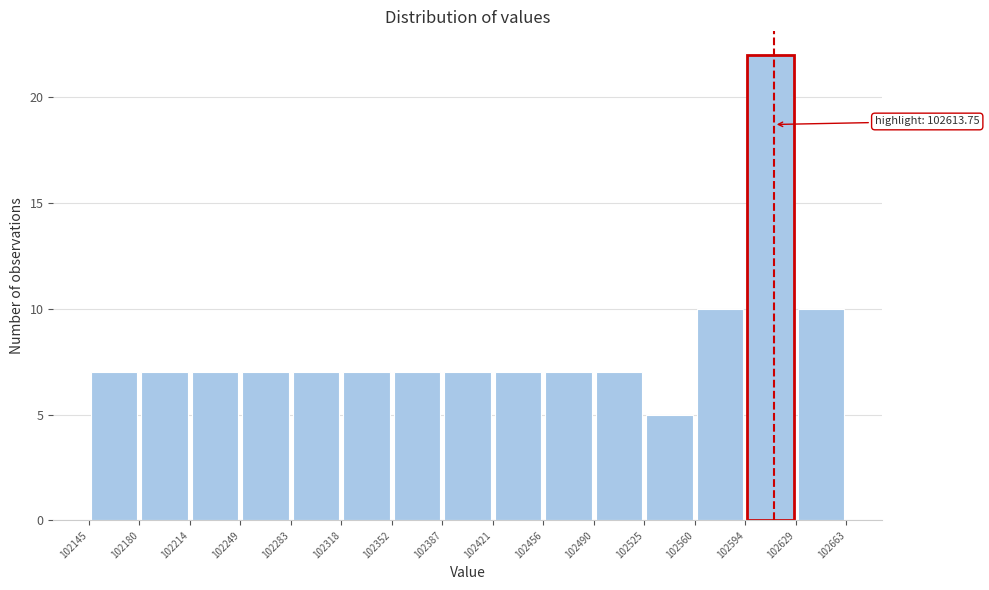

Over which range of the x-axis is the bar tallest?

102594 to 102629